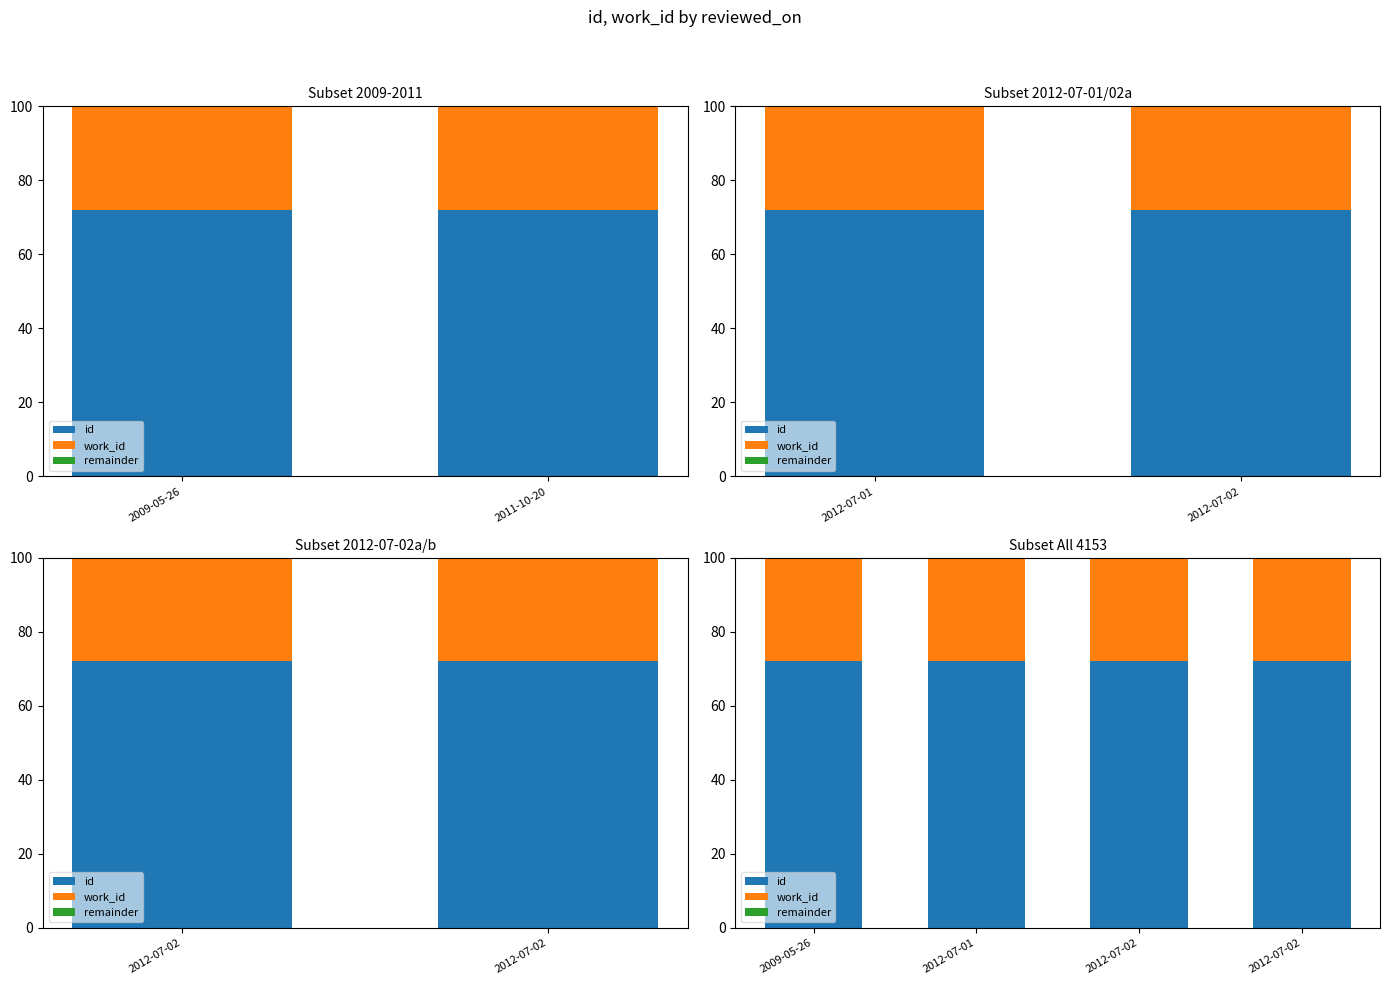

At how many categories does at least one series exceed 37?

4